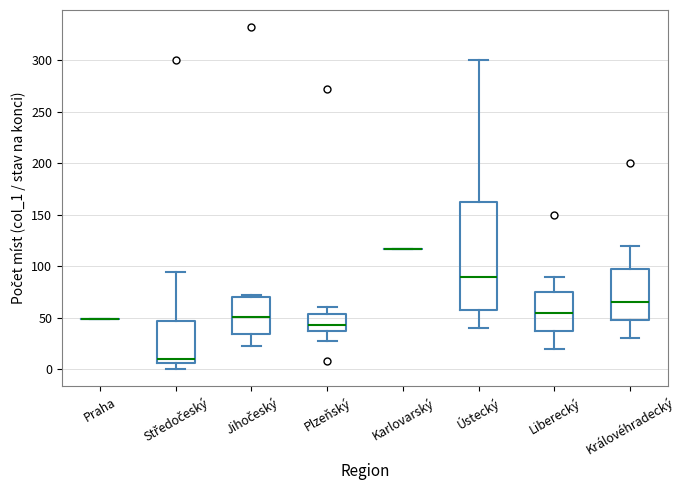

Reading left to right, transcribe this box plot: for each box, give where its median line is, the range the box spans, and where its two whiskers end, as read against the y-axis. The values are not printed on the chart, so give them approximately, as read against the axis.

Praha: box collapsed to a line at 50, whiskers 50 to 50
Středočeský: median 10, box 5 to 45, whiskers 0 to 95
Jihočeský: median 50, box 35 to 70, whiskers 25 to 70
Plzeňský: median 45, box 35 to 55, whiskers 25 to 60
Karlovarský: box collapsed to a line at 115, whiskers 115 to 115
Ústecký: median 90, box 60 to 165, whiskers 40 to 300
Liberecký: median 55, box 40 to 75, whiskers 20 to 90
Královéhradecký: median 65, box 50 to 100, whiskers 30 to 120